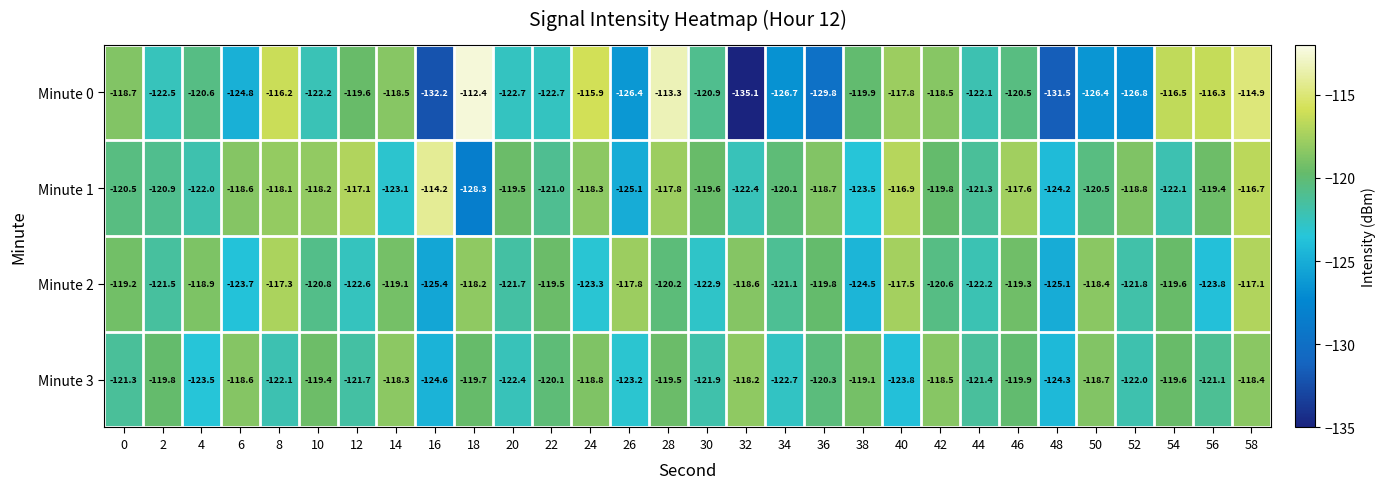

What is the difference between the maximum and minimum values in the Minute 2 series?

8.3